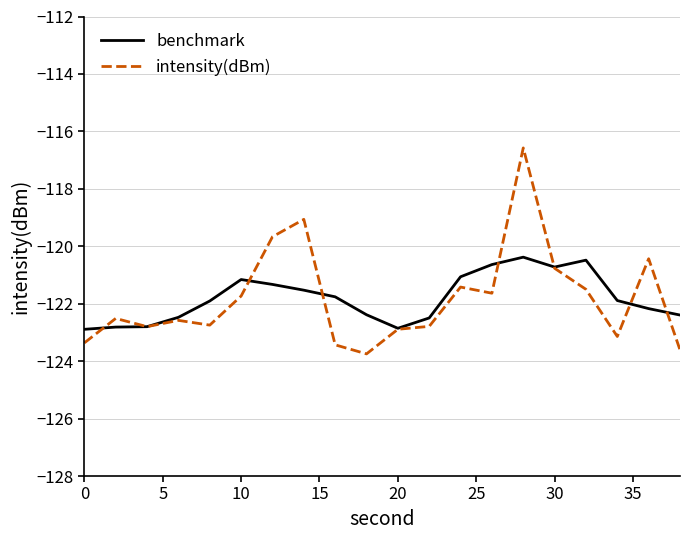

What is the difference between the maximum and minimum values in the intensity(dBm) series?

7.2